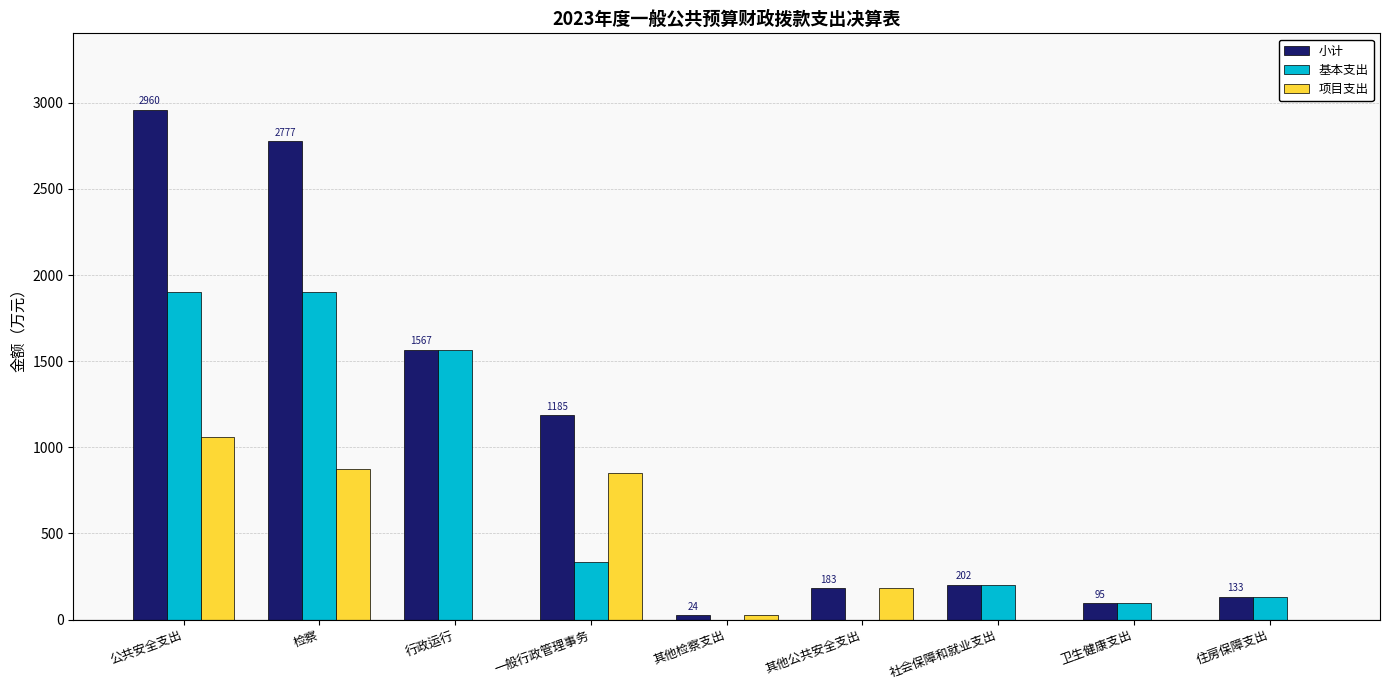

What is the sum of the 基本支出 values at 其他检察支出 and 社会保障和就业支出?

202.1